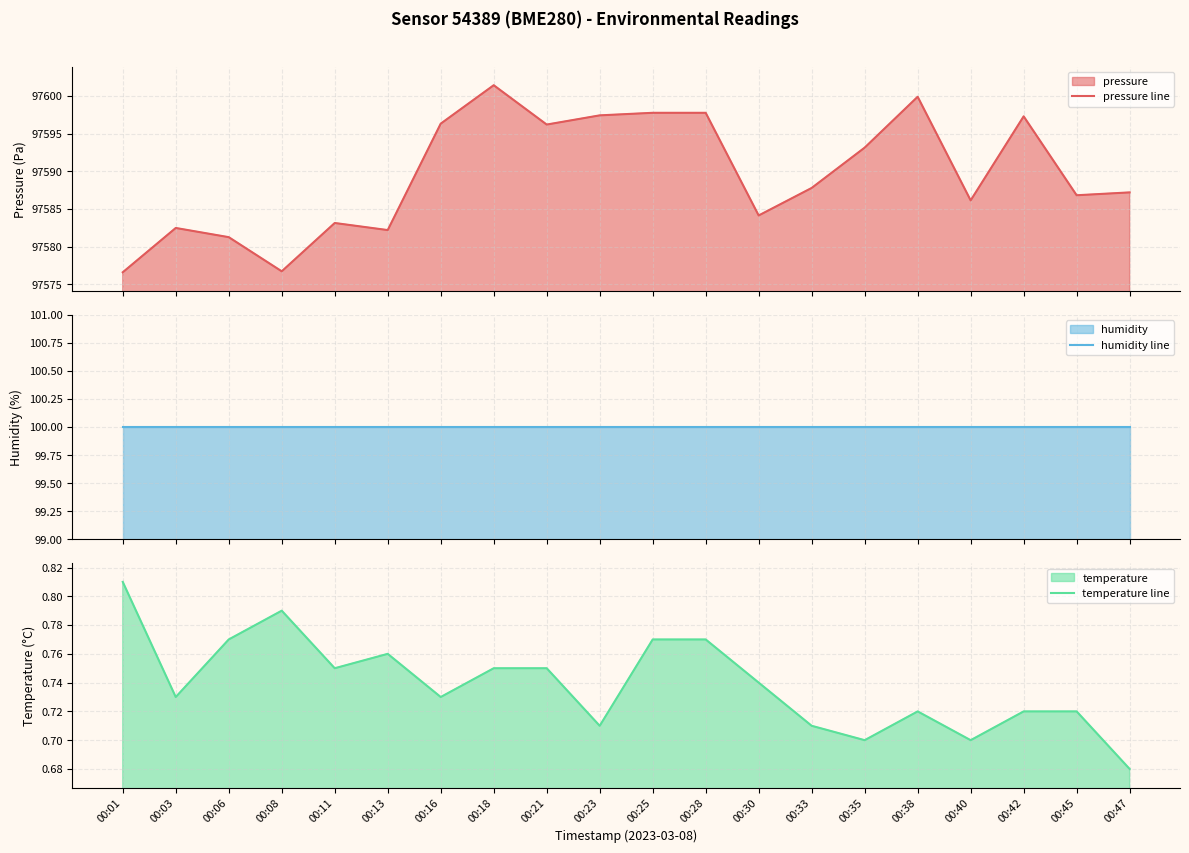

True or false: humidity line has more than 0 points higher than both neighbors.

False